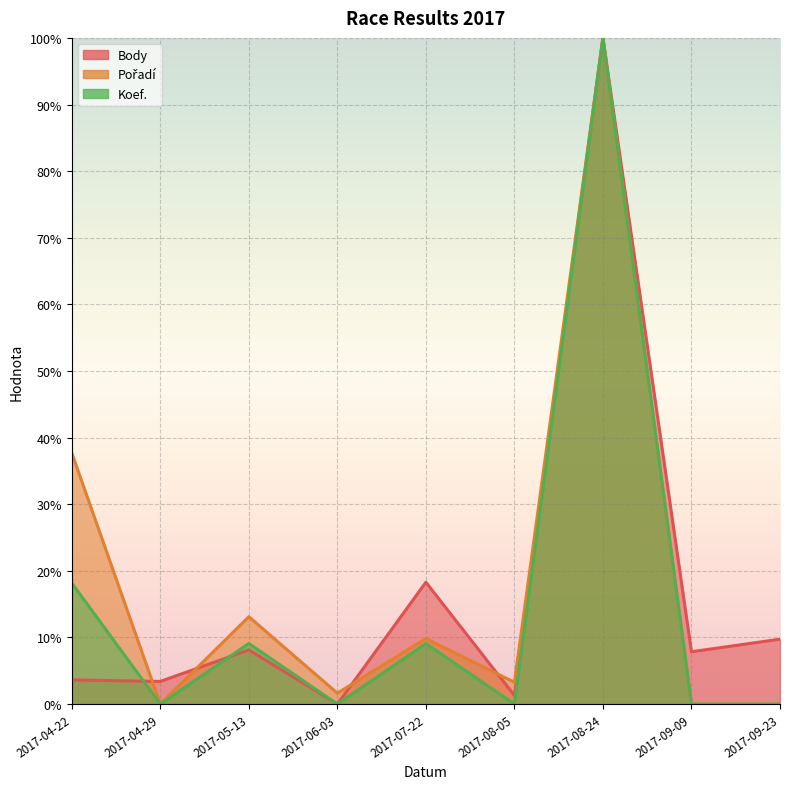

What value does the Koef. series have at 2017-07-22?

9.1